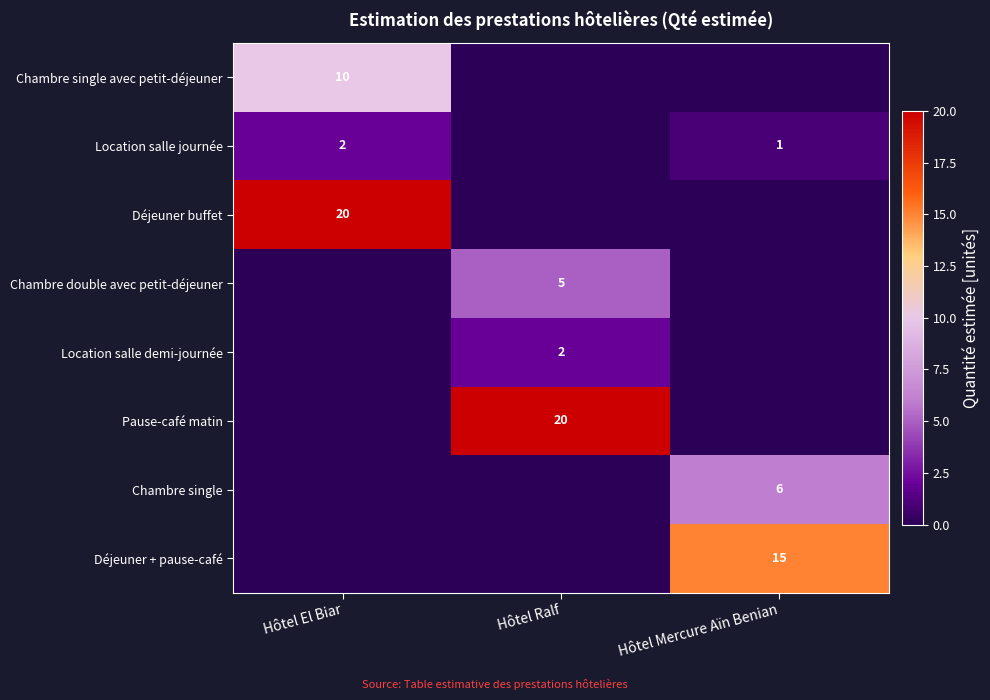

Which category has the highest value across all series?

Hôtel El Biar